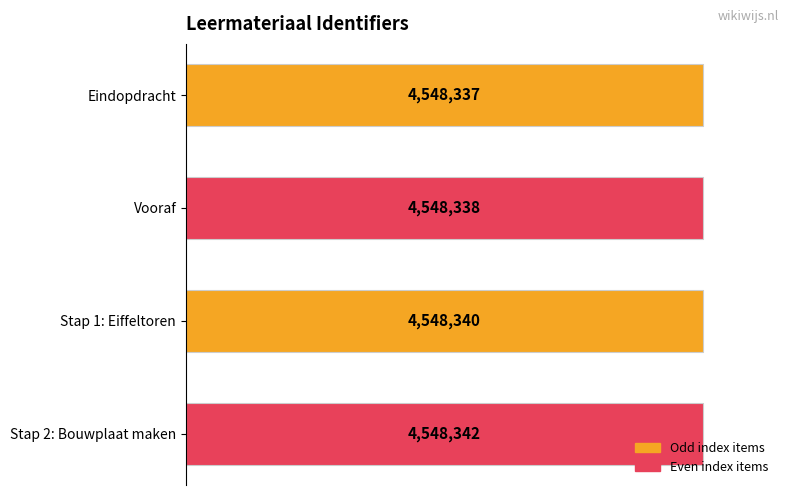

How many values are between 4548338 and 4548342?

3